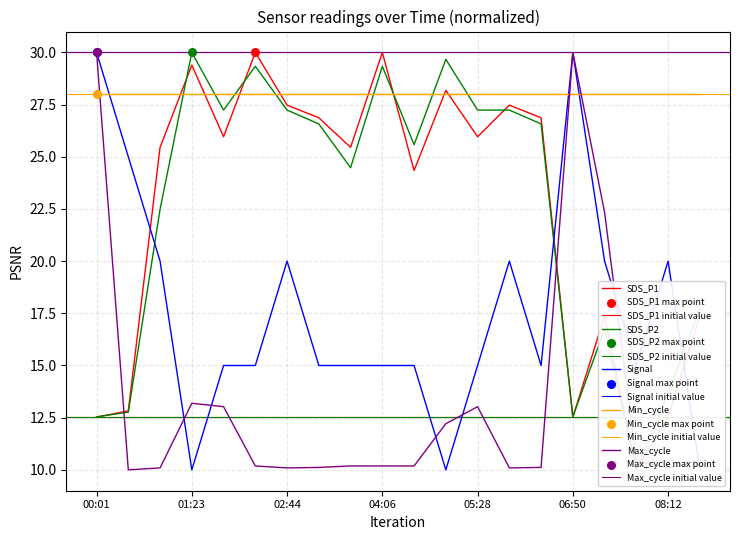

Which series has the largest total across all categories?

SDS_P2